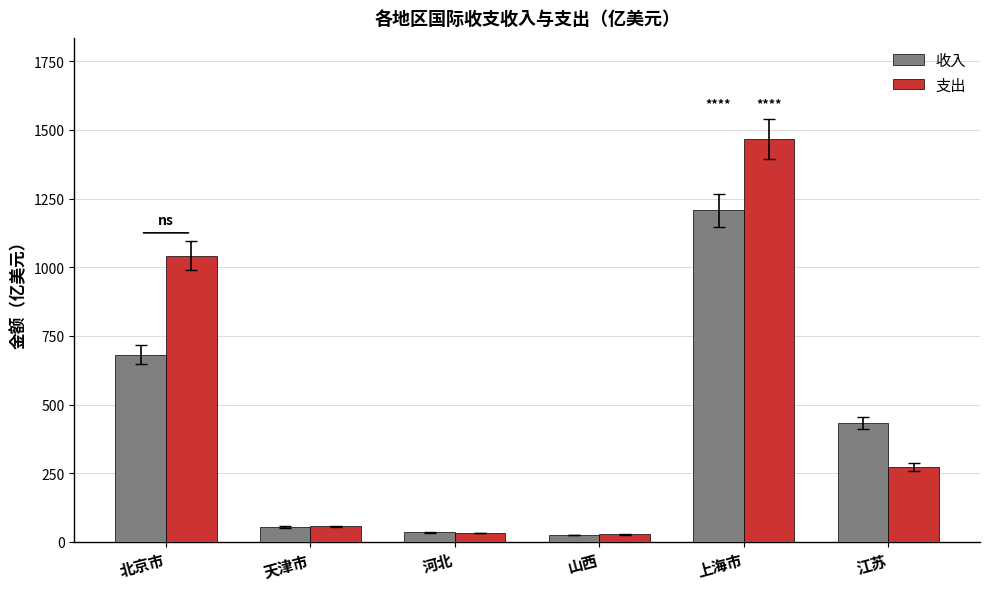

Is it true that 支出 equals 56.7 at 天津市?

True